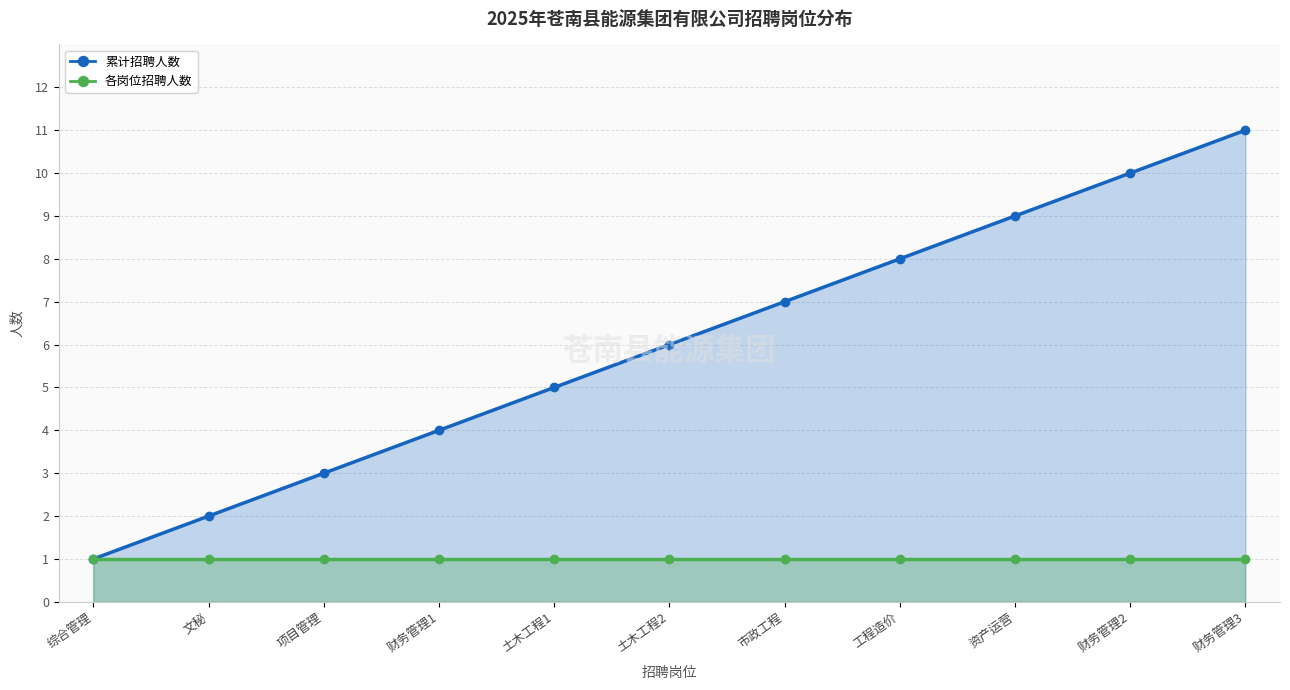

True or false: 累计招聘人数 has more than 1 points higher than both neighbors.

False